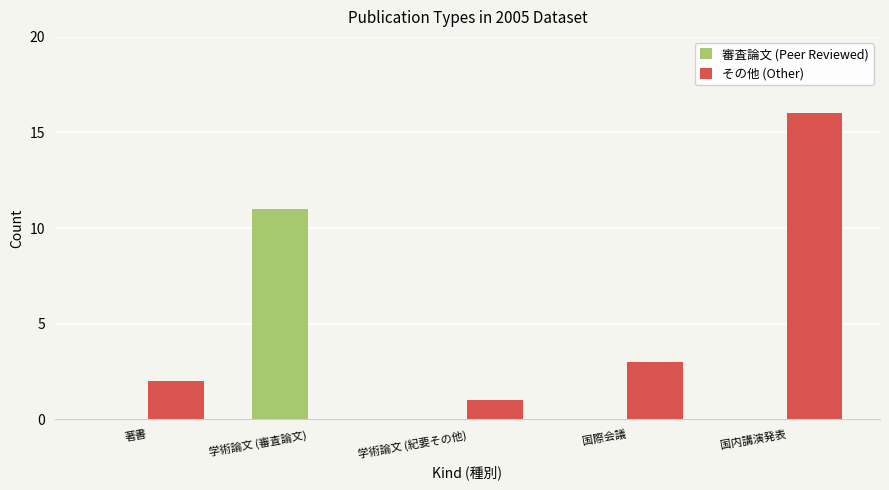

Does the chart contain stacked bars?

No